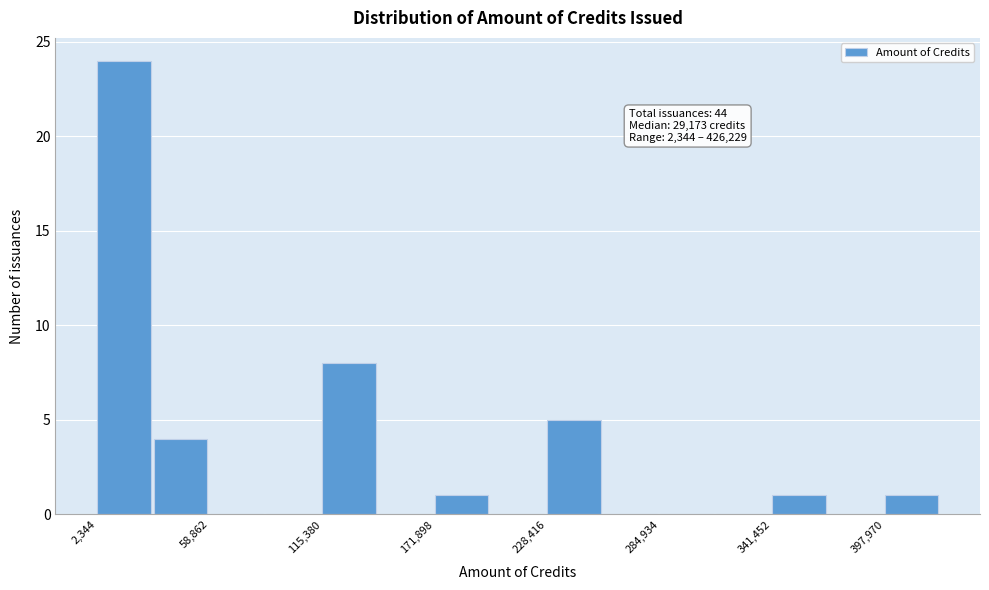

Read against the x-axis, roughly where is the centre of the tallest bar?

20000